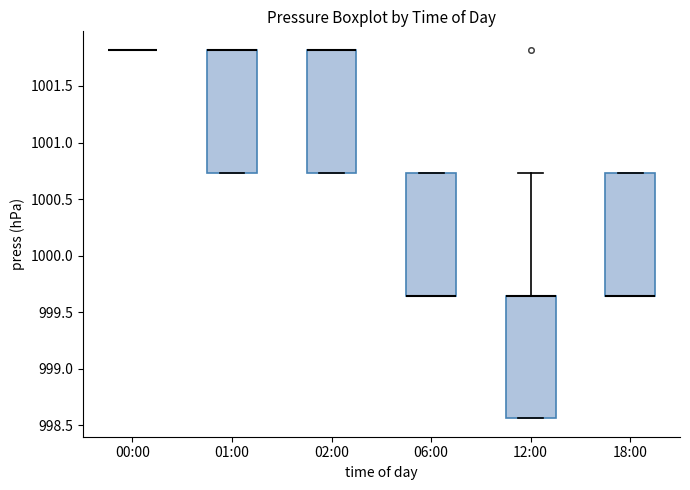

Reading left to right, transcribe this box plot: for each box, give where its median line is, the range the box spans, and where its two whiskers end, as read against the y-axis. The values are not printed on the chart, so give them approximately, as read against the axis.

00:00: box collapsed to a line at 1001.80, whiskers 1001.80 to 1001.80
01:00: median 1001.80 (drawn on the box's upper edge), box 1000.75 to 1001.80, whiskers 1000.75 to 1001.80
02:00: median 1001.80 (drawn on the box's upper edge), box 1000.75 to 1001.80, whiskers 1000.75 to 1001.80
06:00: median 999.65 (drawn on the box's lower edge), box 999.65 to 1000.75, whiskers 999.65 to 1000.75
12:00: median 999.65 (drawn on the box's upper edge), box 998.55 to 999.65, whiskers 998.55 to 1000.75
18:00: median 999.65 (drawn on the box's lower edge), box 999.65 to 1000.75, whiskers 999.65 to 1000.75